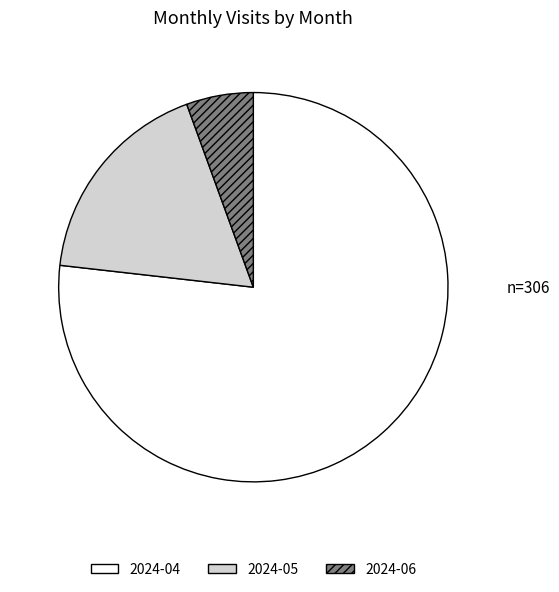

How many slices are in this pie chart?

3